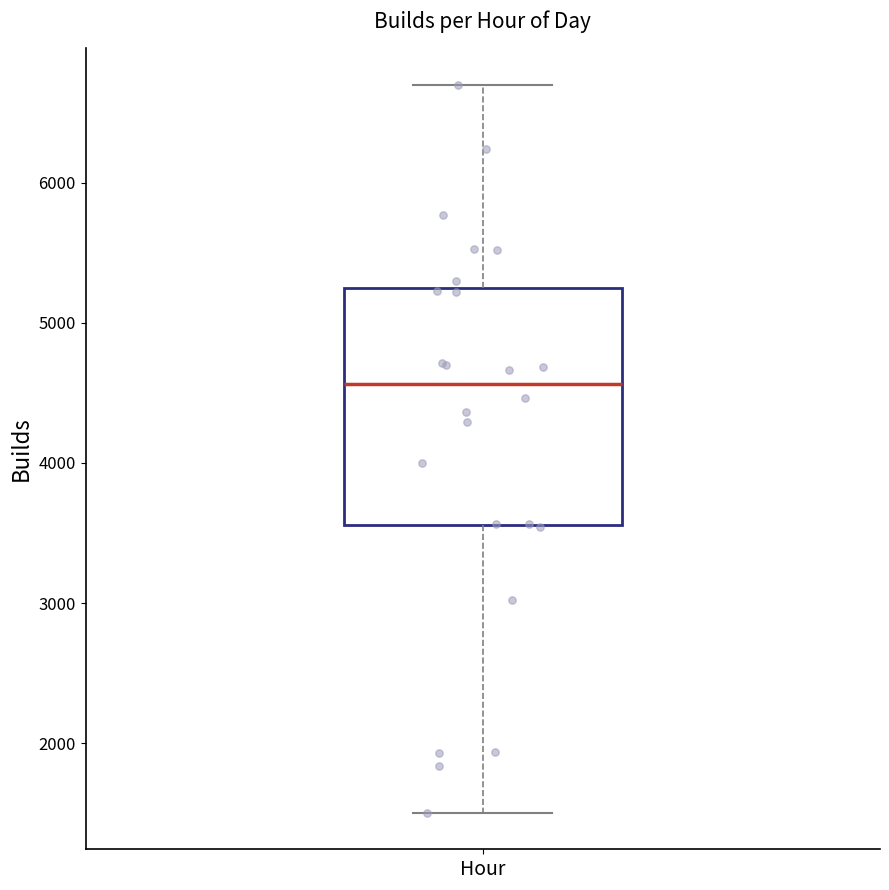

Where is the lower edge of the box for Hour on the y-axis? The values are not printed on the chart, so give them approximately, as read against the axis.

3600